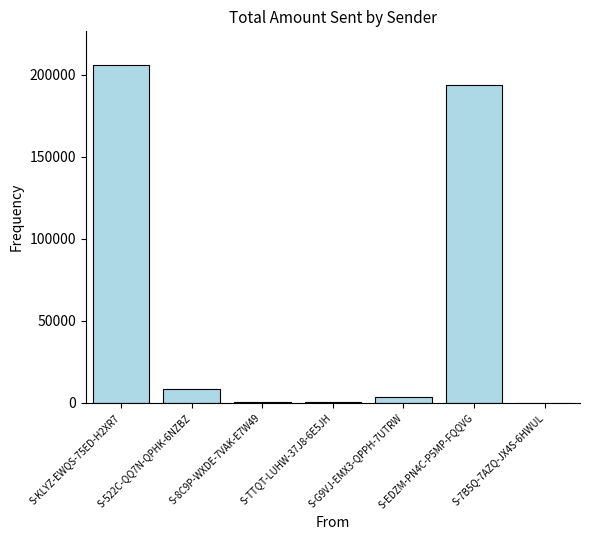

Count the number of data series in this chart.

1